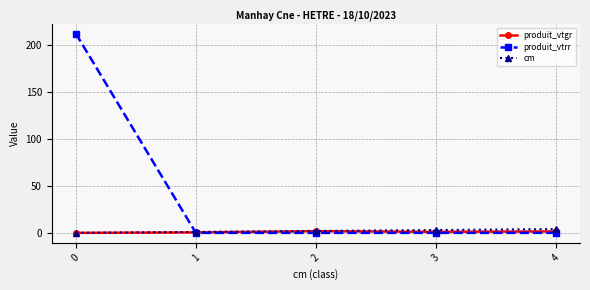

How many distinct data groups are displayed?

3